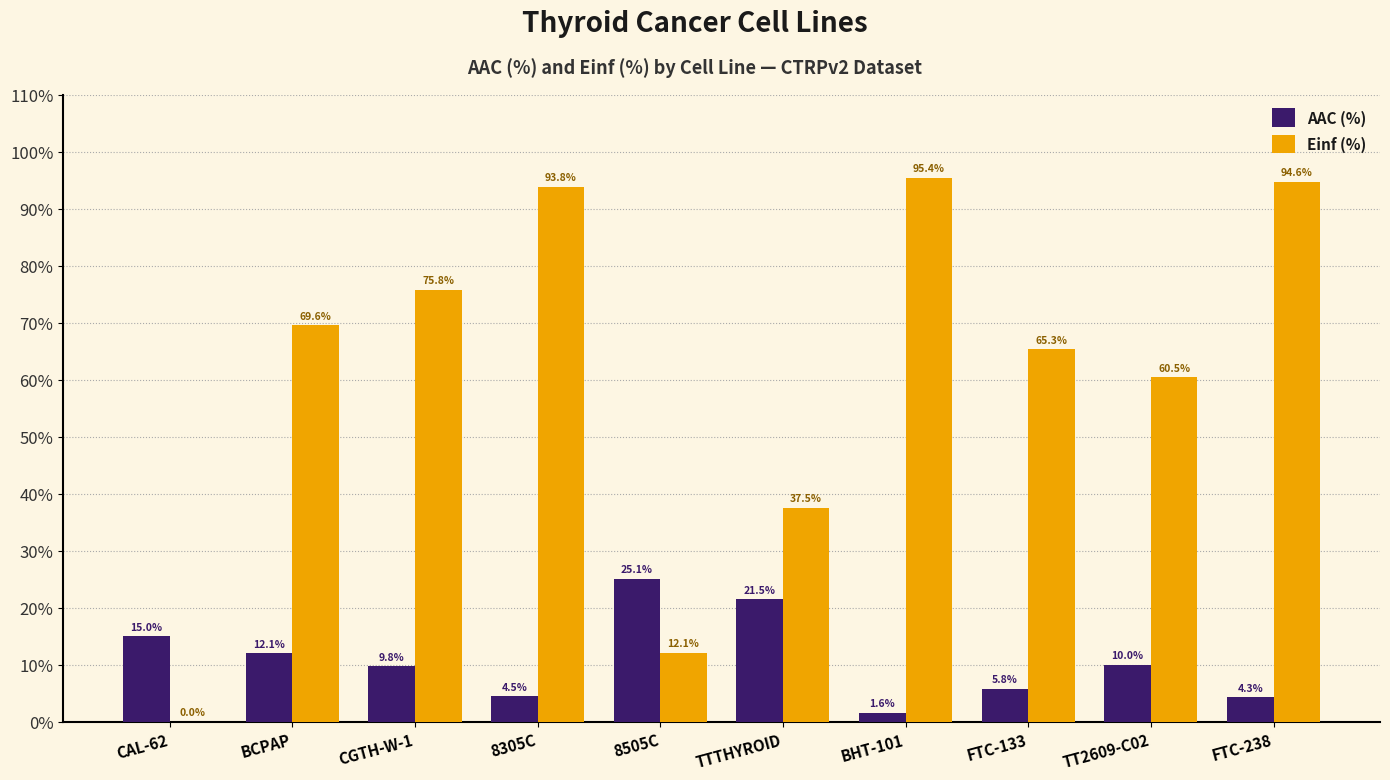

What is the total value across all series at 8305C?

98.3